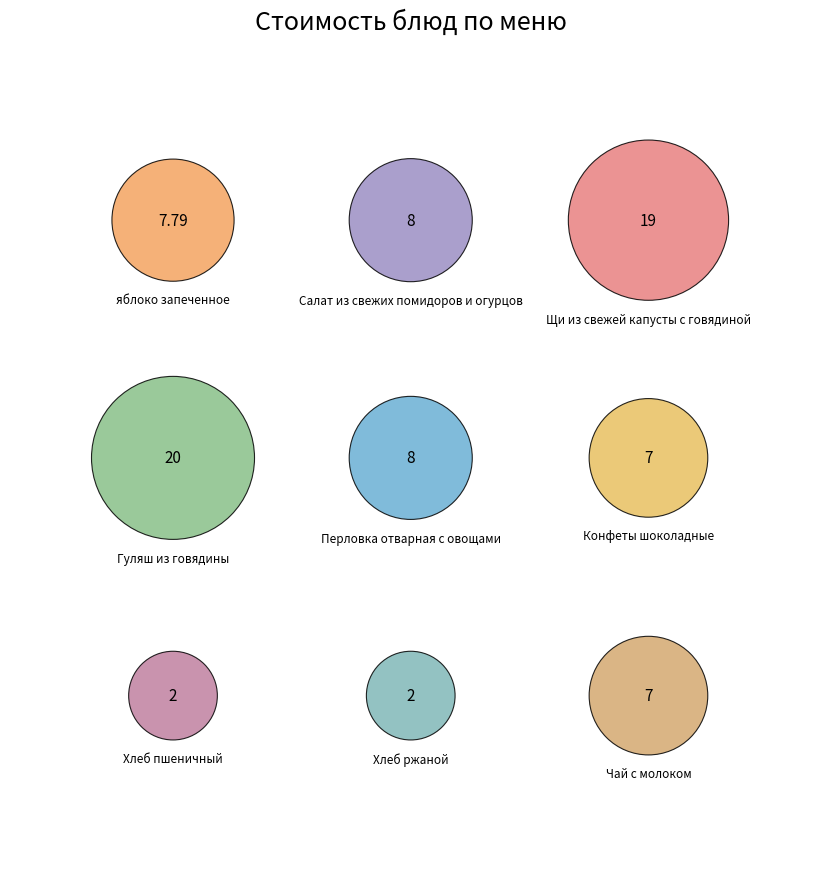

What is the change in value from Щи из свежей капусты с говядиной to Хлеб ржаной?

-17.0